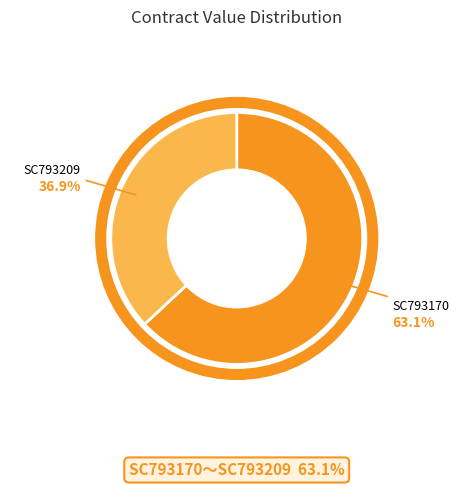

What is the smallest slice in the pie chart?

SC793209